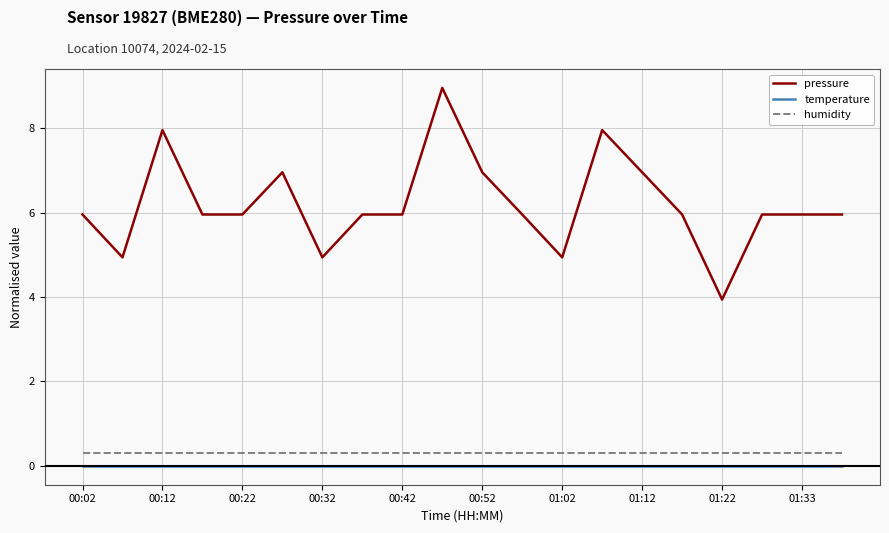

True or false: humidity and temperature intersect in this chart.

False